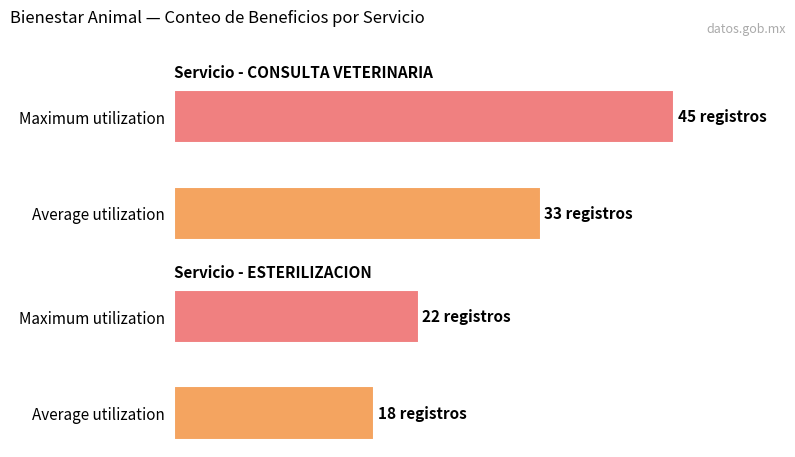

List the series in order of their peak value, lowest first.

Average utilization, Maximum utilization